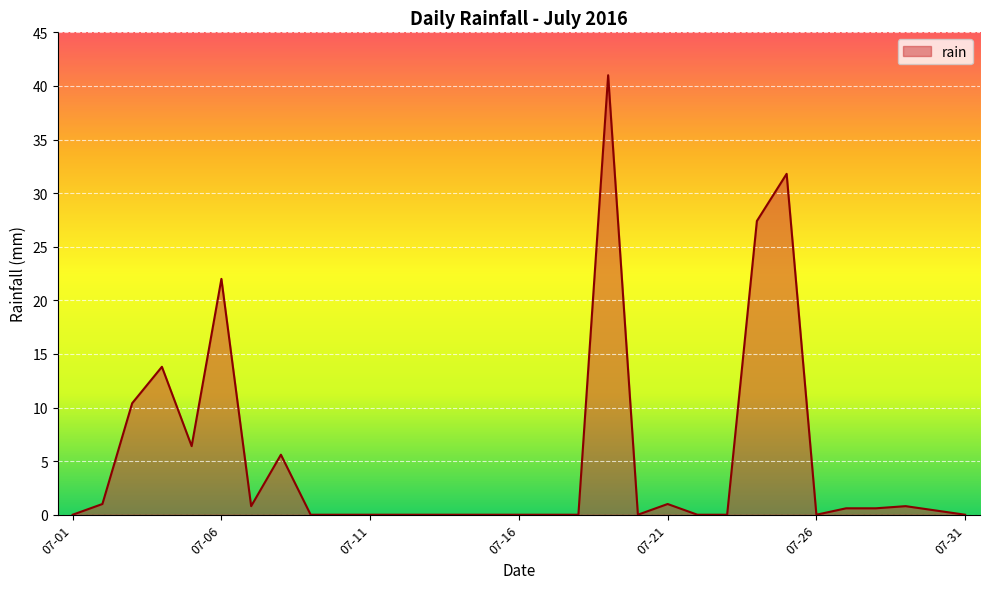

What is the greatest value displayed?

41.0